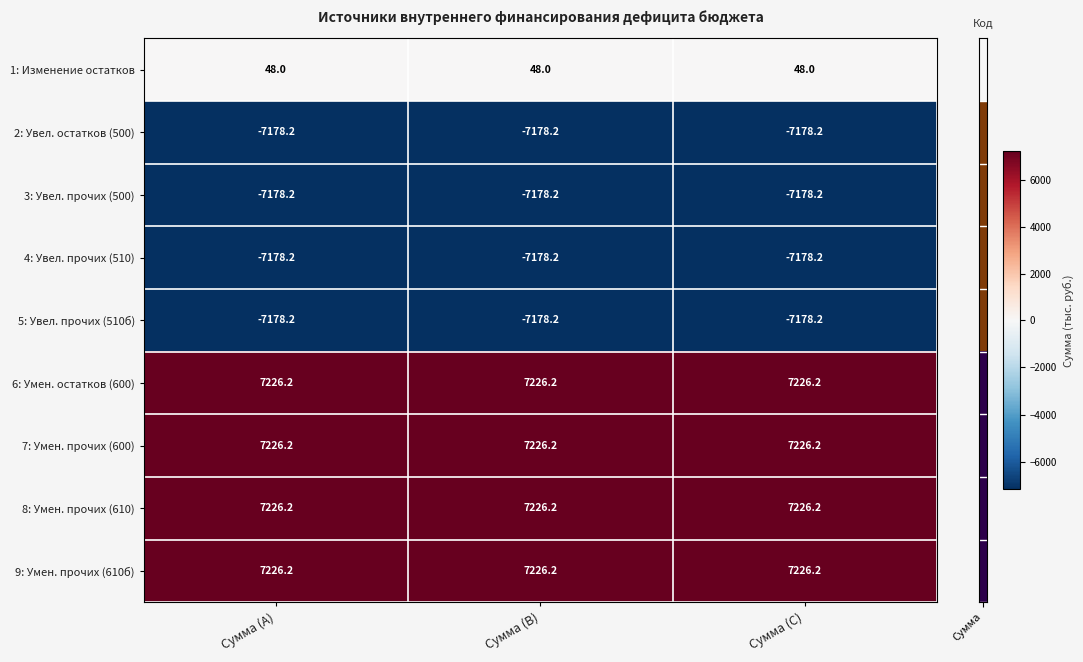

At how many categories does at least one series exceed 6317?

3